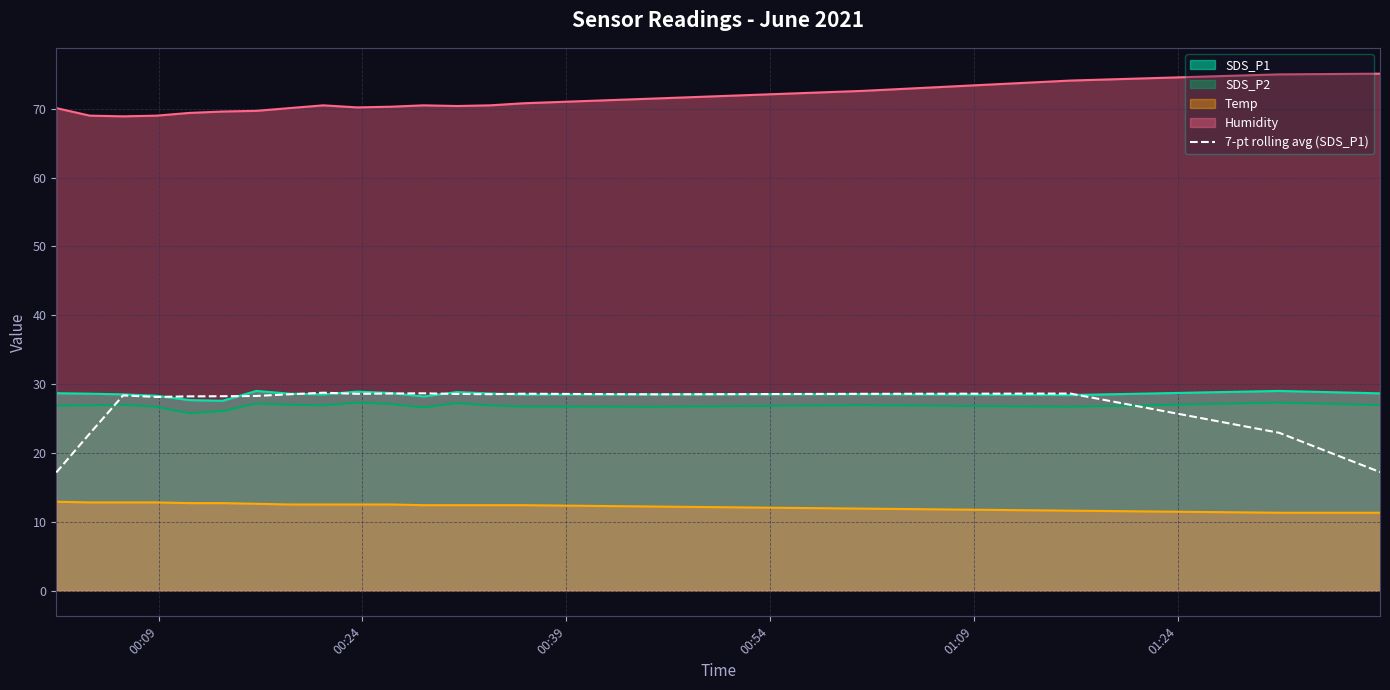

What is the smallest value displayed?

11.3